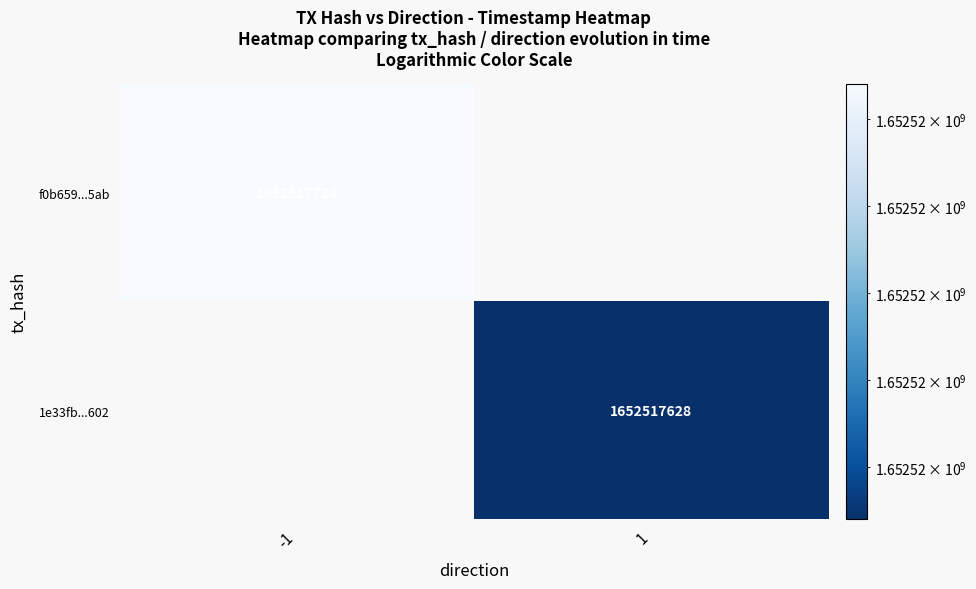

What is the difference between the maximum and minimum values in the f0b659c95e6a3c9707a0cc8e3fea4d12b9fa5ab series?

1652517729